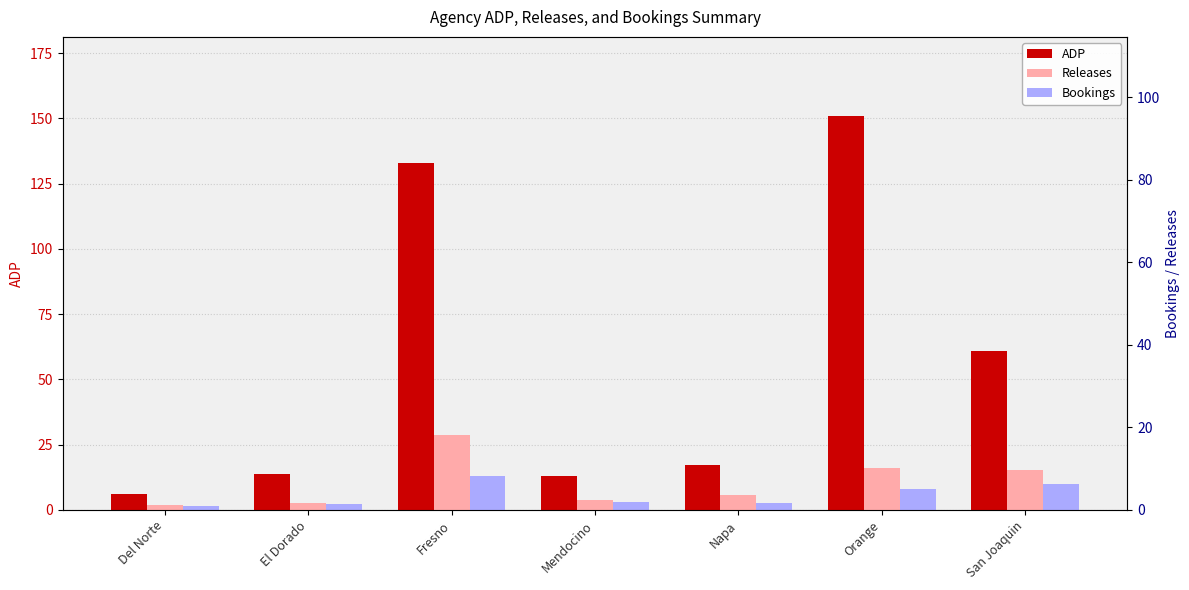

Which label corresponds to the largest value in the chart?

Orange